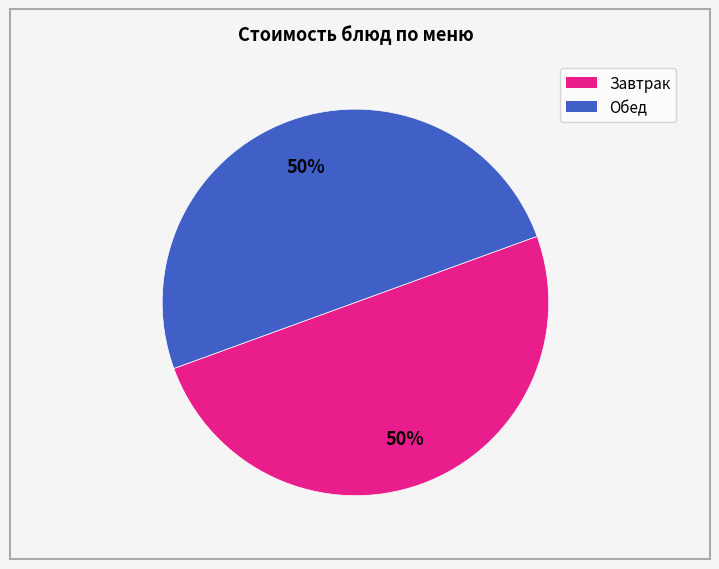

To the nearest percent, what is the average slice percentage?

50%